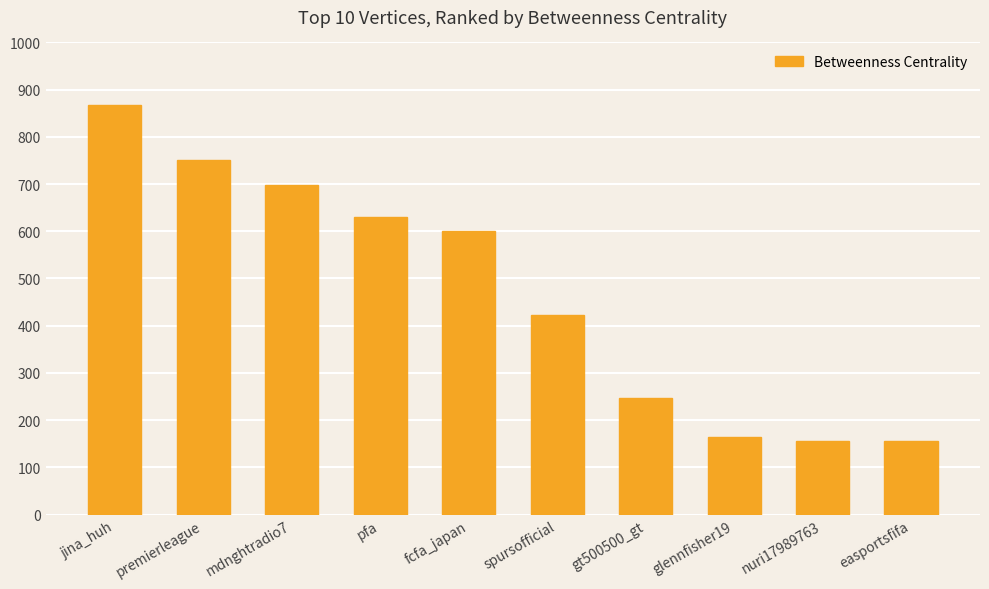

Which category has the highest value across all series?

jina_huh